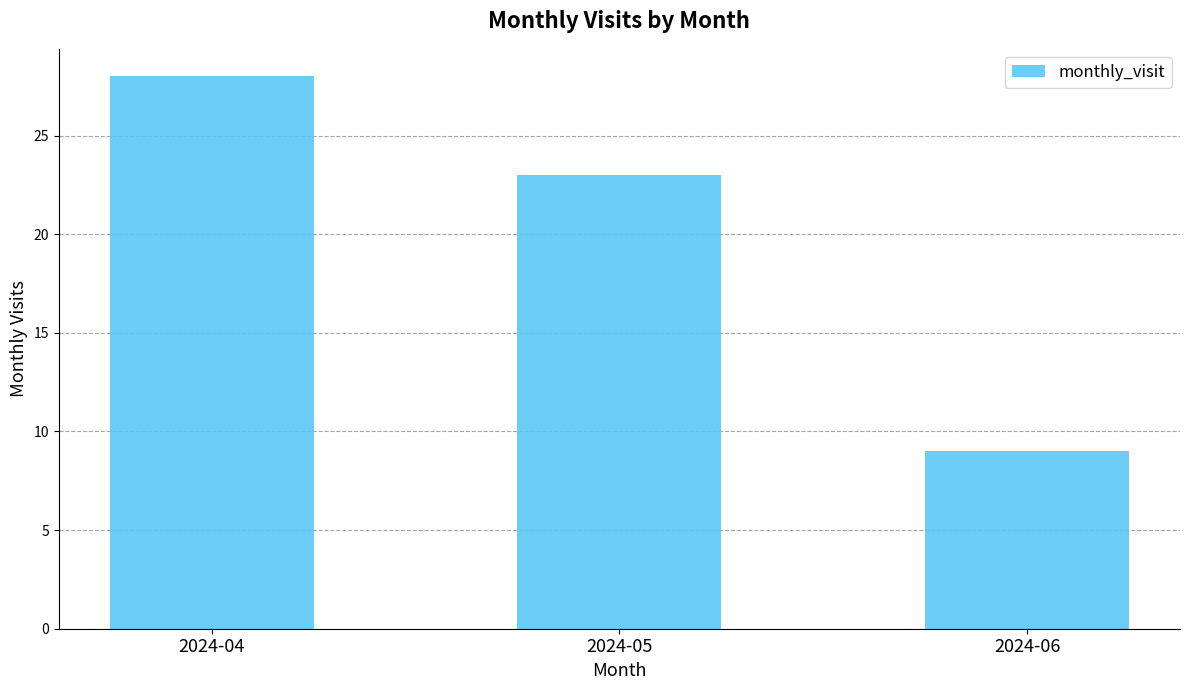

What is the difference between the second highest and minimum values?

14